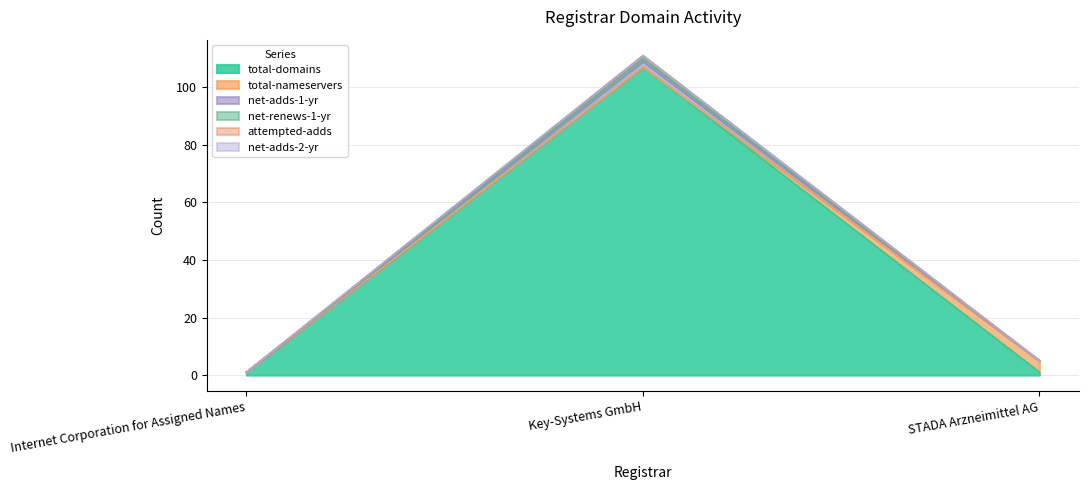

List the labels in order of net-renews-1-yr value, smallest first.

Internet Corporation for Assigned Names, STADA Arzneimittel AG, Key-Systems GmbH